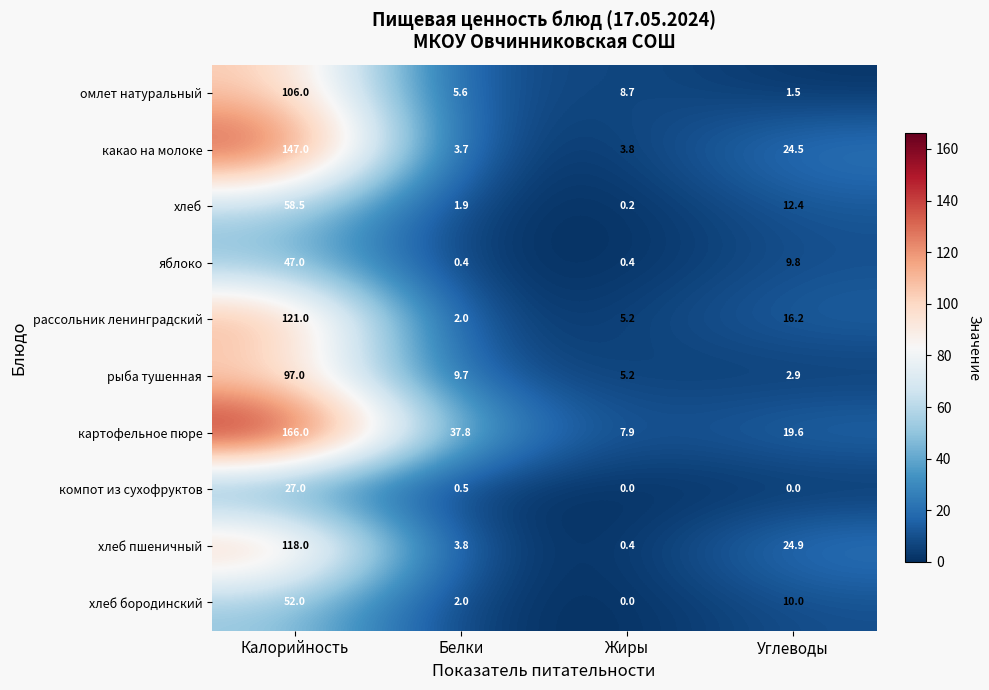

Between Белки and Жиры, which series saw the biggest shift?

картофельное пюре